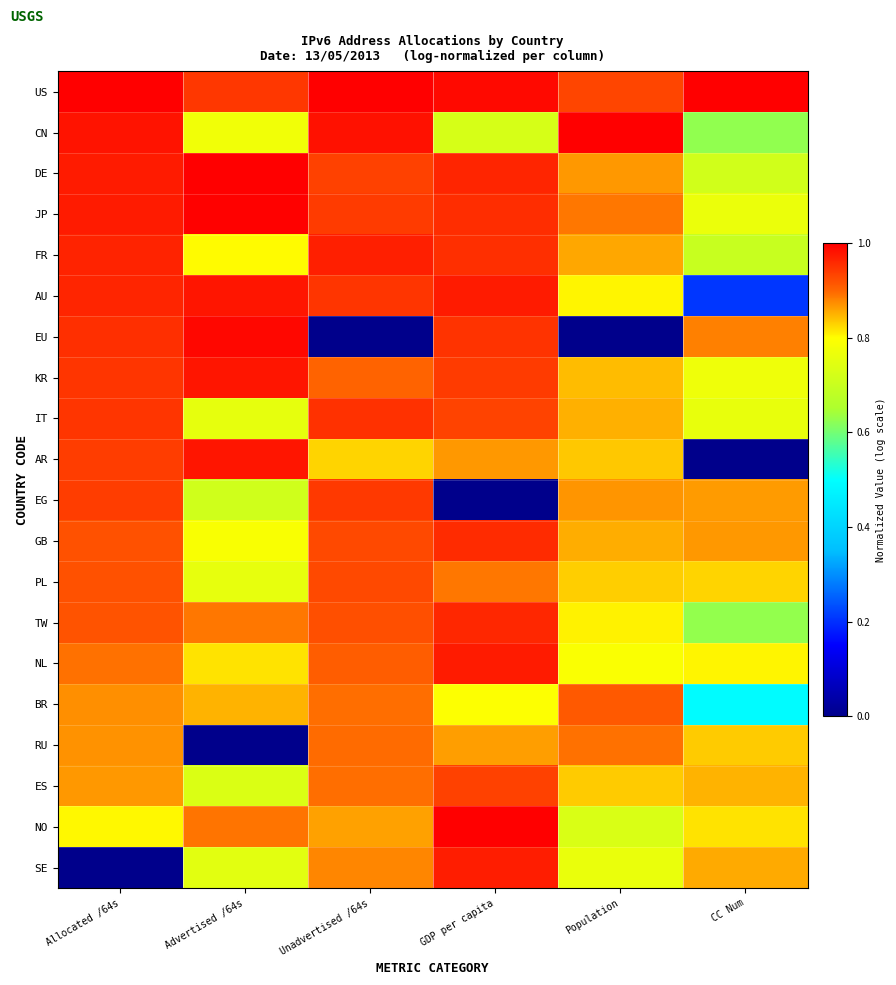

Reading left to right, what are all the values shown in this chart?

US: Allocated /64s=1.0	Advertised /64s=0.9	Unadvertised /64s=1.0	GDP per capita=1.0	Population=0.9	CC Num=1.0
CN: Allocated /64s=1.0	Advertised /64s=0.8	Unadvertised /64s=1.0	GDP per capita=0.7	Population=1.0	CC Num=0.6
DE: Allocated /64s=1.0	Advertised /64s=1.0	Unadvertised /64s=0.9	GDP per capita=1.0	Population=0.9	CC Num=0.7
JP: Allocated /64s=1.0	Advertised /64s=1.0	Unadvertised /64s=0.9	GDP per capita=1.0	Population=0.9	CC Num=0.8
FR: Allocated /64s=1.0	Advertised /64s=0.8	Unadvertised /64s=1.0	GDP per capita=1.0	Population=0.9	CC Num=0.7
AU: Allocated /64s=1.0	Advertised /64s=1.0	Unadvertised /64s=0.9	GDP per capita=1.0	Population=0.8	CC Num=0.2
EU: Allocated /64s=1.0	Advertised /64s=1.0	Unadvertised /64s=0.0	GDP per capita=0.9	Population=0.0	CC Num=0.9
KR: Allocated /64s=0.9	Advertised /64s=1.0	Unadvertised /64s=0.9	GDP per capita=0.9	Population=0.8	CC Num=0.8
IT: Allocated /64s=0.9	Advertised /64s=0.8	Unadvertised /64s=0.9	GDP per capita=0.9	Population=0.9	CC Num=0.8
AR: Allocated /64s=0.9	Advertised /64s=1.0	Unadvertised /64s=0.8	GDP per capita=0.9	Population=0.8	CC Num=0.0
EG: Allocated /64s=0.9	Advertised /64s=0.7	Unadvertised /64s=0.9	GDP per capita=0.0	Population=0.9	CC Num=0.9
GB: Allocated /64s=0.9	Advertised /64s=0.8	Unadvertised /64s=0.9	GDP per capita=1.0	Population=0.9	CC Num=0.9
PL: Allocated /64s=0.9	Advertised /64s=0.8	Unadvertised /64s=0.9	GDP per capita=0.9	Population=0.8	CC Num=0.8
TW: Allocated /64s=0.9	Advertised /64s=0.9	Unadvertised /64s=0.9	GDP per capita=1.0	Population=0.8	CC Num=0.6
NL: Allocated /64s=0.9	Advertised /64s=0.8	Unadvertised /64s=0.9	GDP per capita=1.0	Population=0.8	CC Num=0.8
BR: Allocated /64s=0.9	Advertised /64s=0.8	Unadvertised /64s=0.9	GDP per capita=0.8	Population=0.9	CC Num=0.5
RU: Allocated /64s=0.9	Advertised /64s=0.0	Unadvertised /64s=0.9	GDP per capita=0.9	Population=0.9	CC Num=0.8
ES: Allocated /64s=0.9	Advertised /64s=0.7	Unadvertised /64s=0.9	GDP per capita=0.9	Population=0.8	CC Num=0.8
NO: Allocated /64s=0.8	Advertised /64s=0.9	Unadvertised /64s=0.9	GDP per capita=1.0	Population=0.7	CC Num=0.8
SE: Allocated /64s=0.0	Advertised /64s=0.7	Unadvertised /64s=0.9	GDP per capita=1.0	Population=0.8	CC Num=0.9